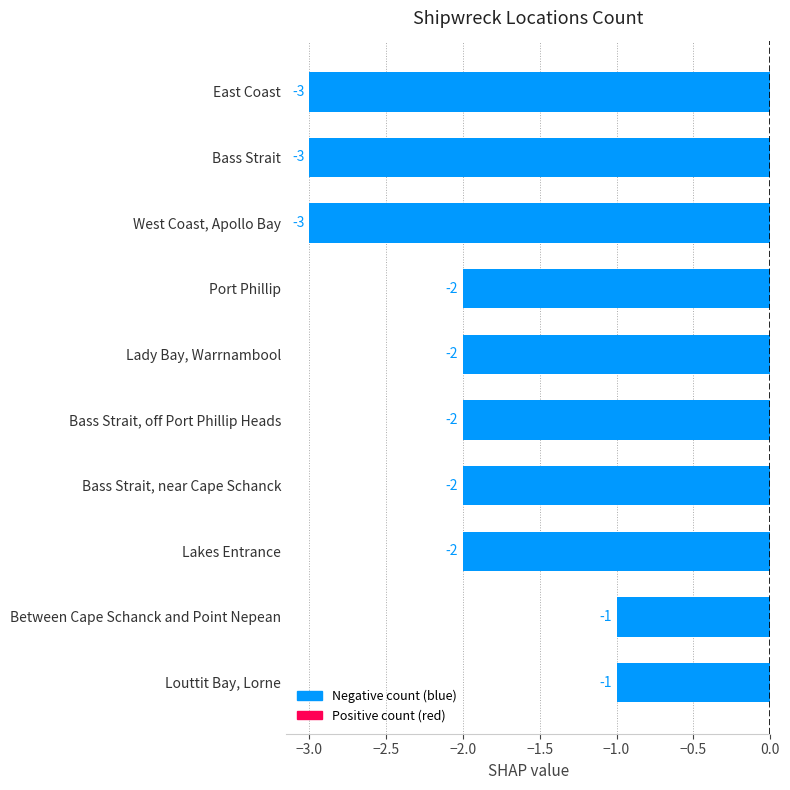

Reading top to bottom, list all the values displayed in this chart.

East Coast=-3	Bass Strait=-3	West Coast, Apollo Bay=-3	Port Phillip=-2	Lady Bay, Warrnambool=-2	Bass Strait, off Port Phillip Heads=-2	Bass Strait, near Cape Schanck=-2	Lakes Entrance=-2	Between Cape Schanck and Point Nepean=-1	Louttit Bay, Lorne=-1